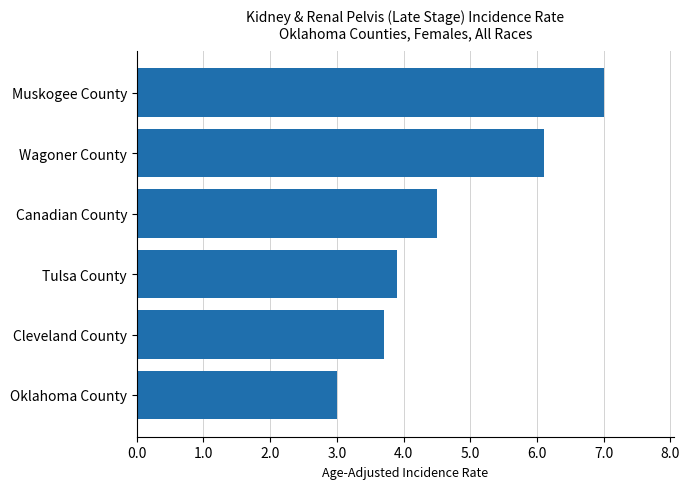

True or false: the data shows 11.3 at Muskogee County.

False